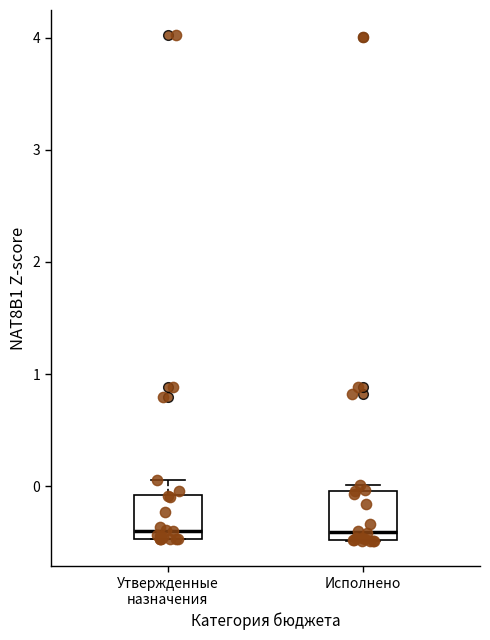

Reading left to right, transcribe this box plot: for each box, give where its median line is, the range the box spans, and where its two whiskers end, as read against the y-axis. The values are not printed on the chart, so give them approximately, as read against the axis.

Утвержденные назначения: median -0.4, box -0.5 to -0.1, whiskers -0.5 to 0.1
Исполнено: median -0.4, box -0.5 to 0.0, whiskers -0.5 to 0.0 (just above the box's upper edge)